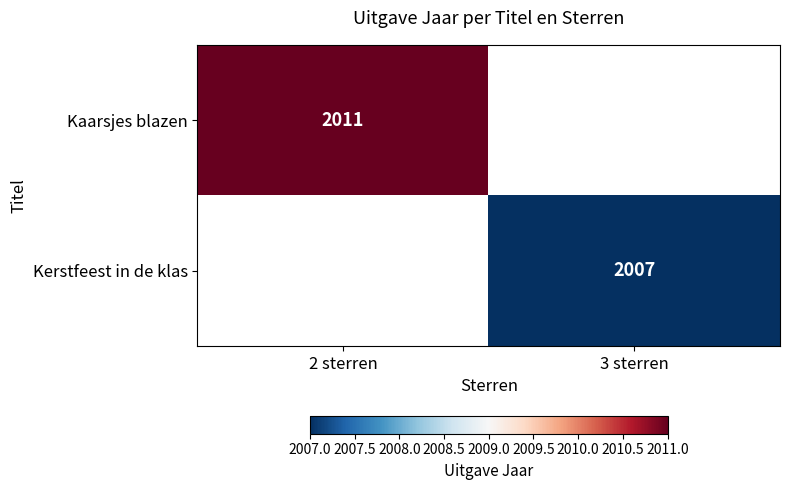

True or false: Kaarsjes blazen has a value of 2011 at 2 sterren.

True